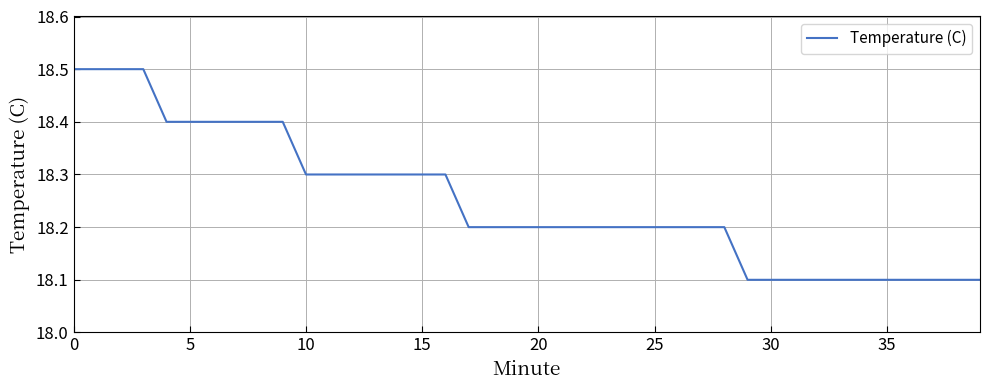

What is the difference between the maximum and minimum values?

0.4